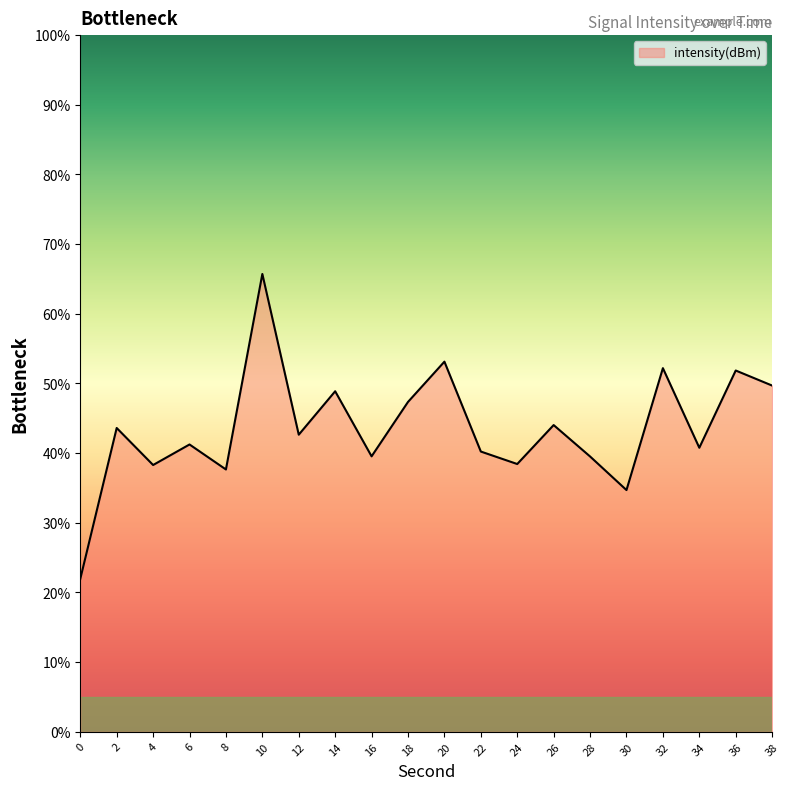

Which has a higher value, 18 or 4?

18